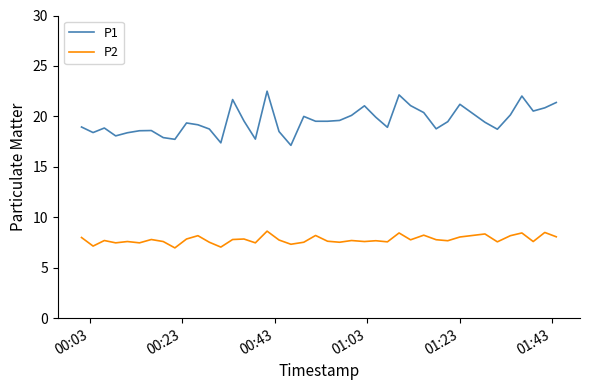

What is the highest value of the P2 series?

8.6